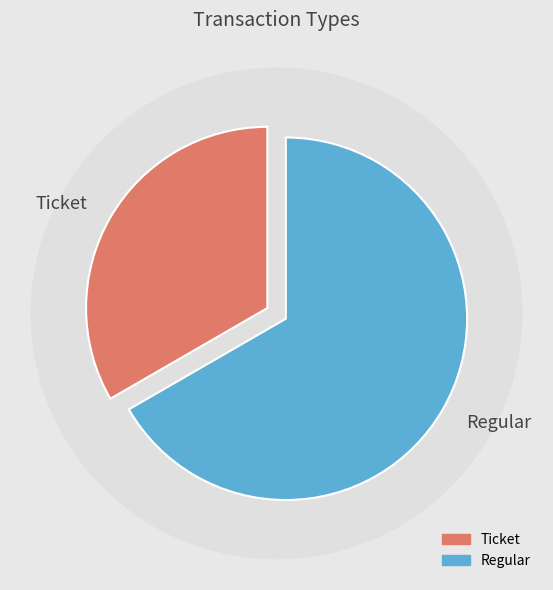

What is the change in value from Ticket to Regular?

+1